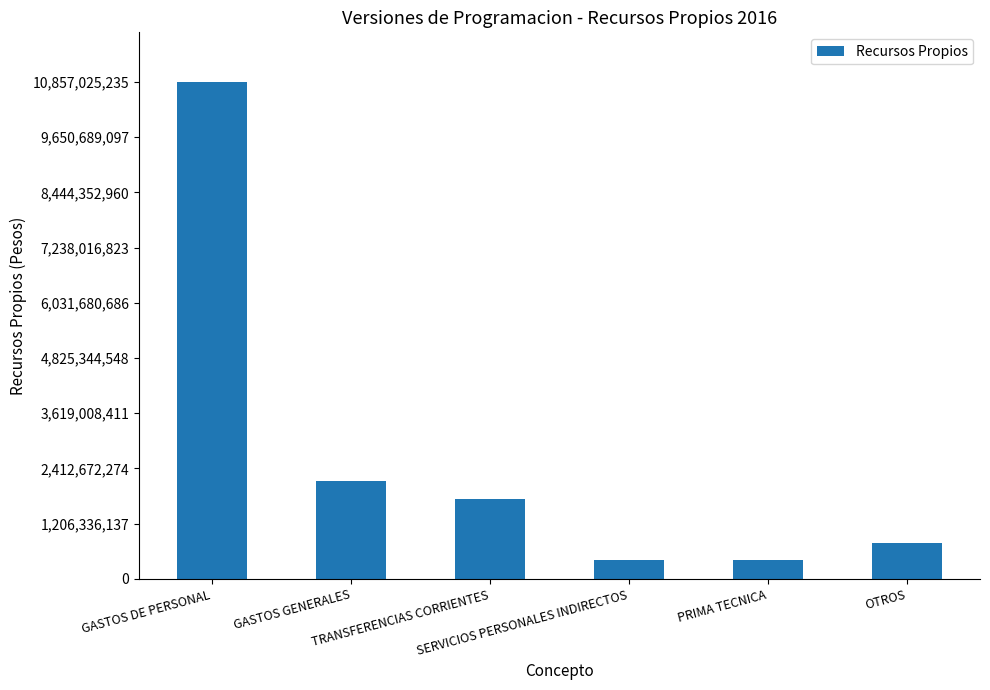

What is the value of the 1st bar from the left?

10857025235